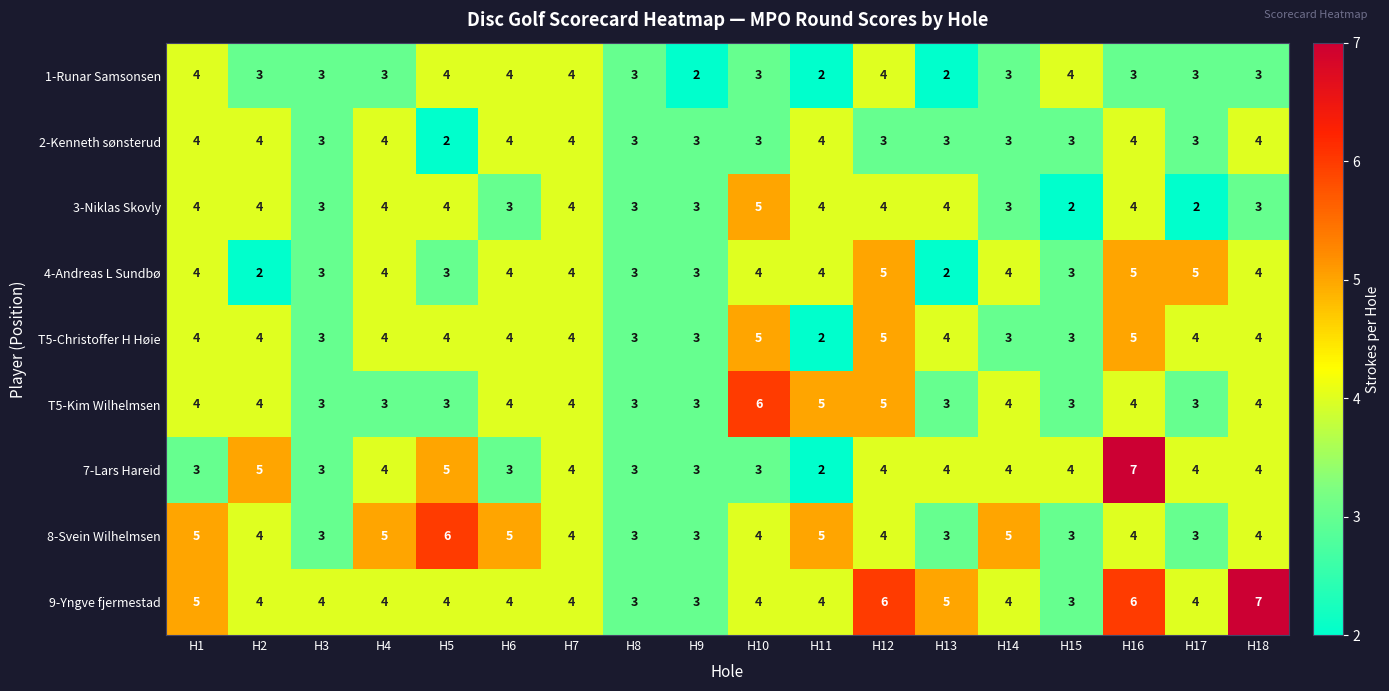

The 3-Niklas Skovly series shows 5 at H14. True or false?

False